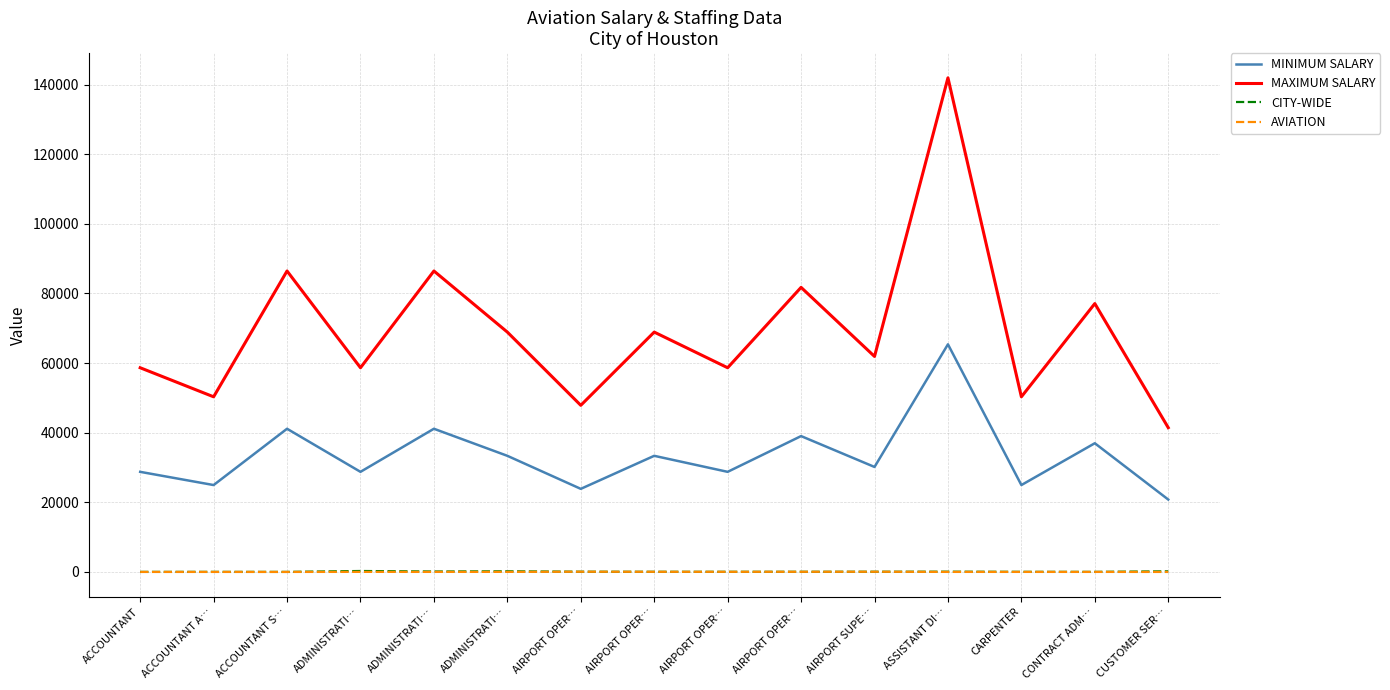

How many interior local valleys does the CITY-WIDE series have?

4